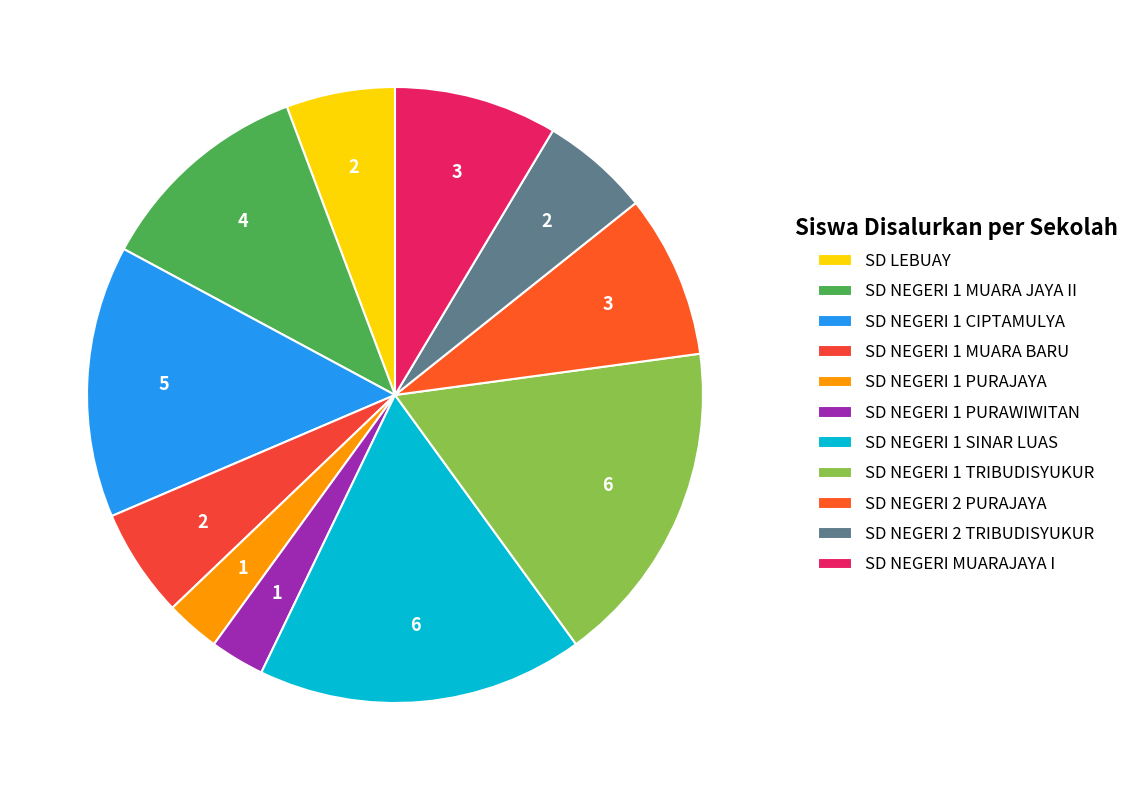

Rank the categories by value from highest to lowest.

SD NEGERI 1 SINAR LUAS, SD NEGERI 1 TRIBUDISYUKUR, SD NEGERI 1 CIPTAMULYA, SD NEGERI 1 MUARA JAYA II, SD NEGERI 2 PURAJAYA, SD NEGERI MUARAJAYA I, SD LEBUAY, SD NEGERI 1 MUARA BARU, SD NEGERI 2 TRIBUDISYUKUR, SD NEGERI 1 PURAJAYA, SD NEGERI 1 PURAWIWITAN